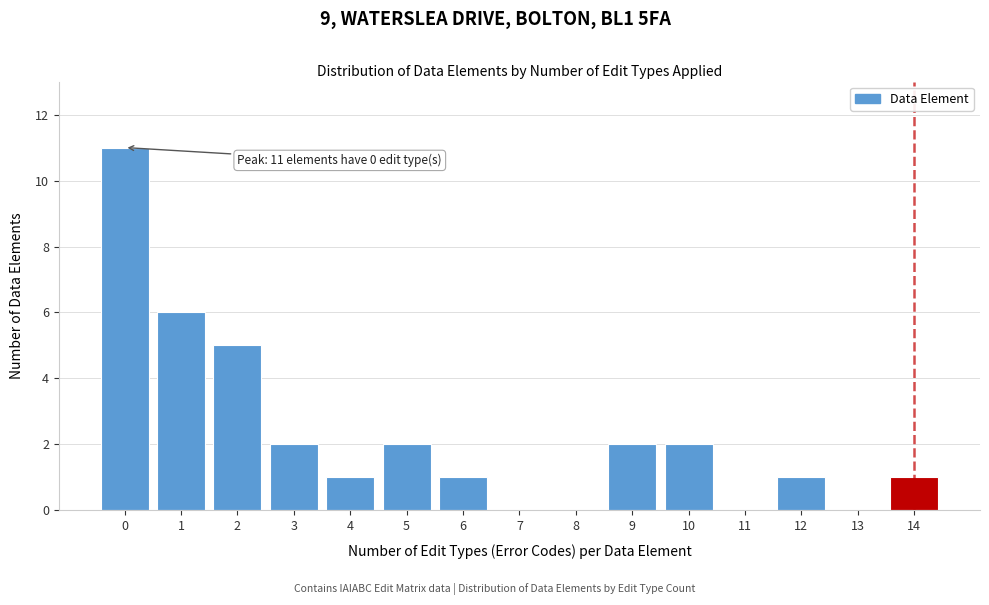

Reading left to right, what are all the values shown in this chart?

0=11	1=6	2=5	3=2	4=1	5=2	6=1	7=0	8=0	9=2	10=2	11=0	12=1	13=0	14=1